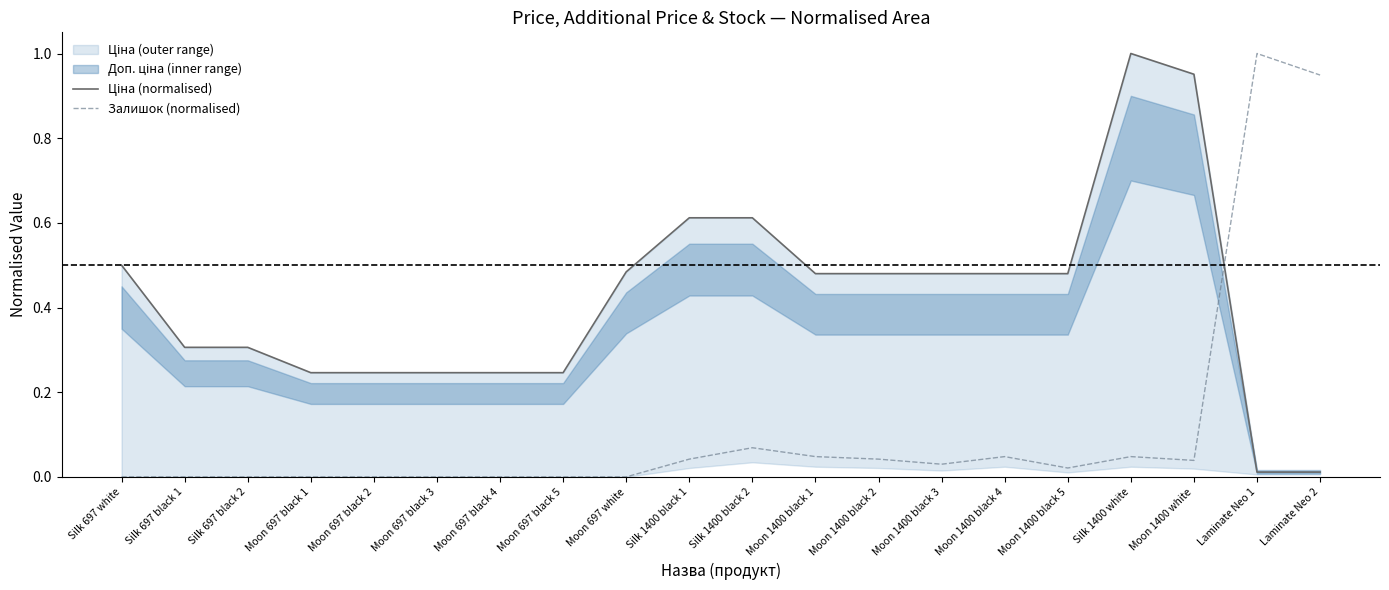

At which category does Залишок (normalised) reach its first local peak?

Silk 1400 black 2